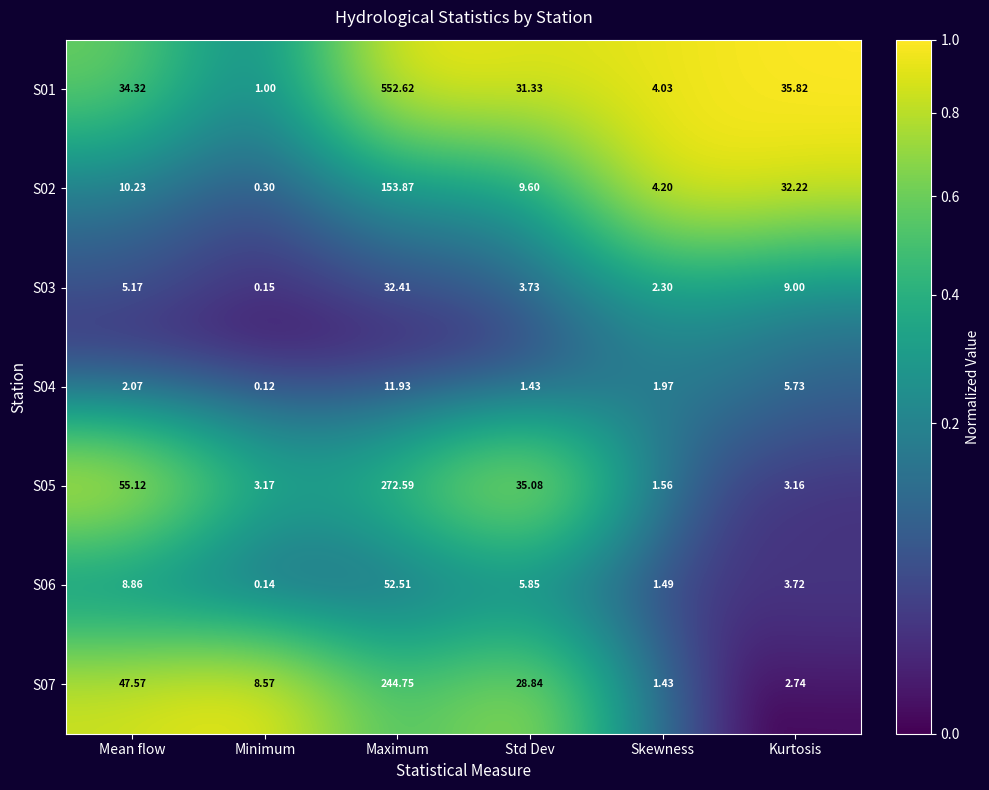

Which category has the lowest value in the S02 series?

Minimum